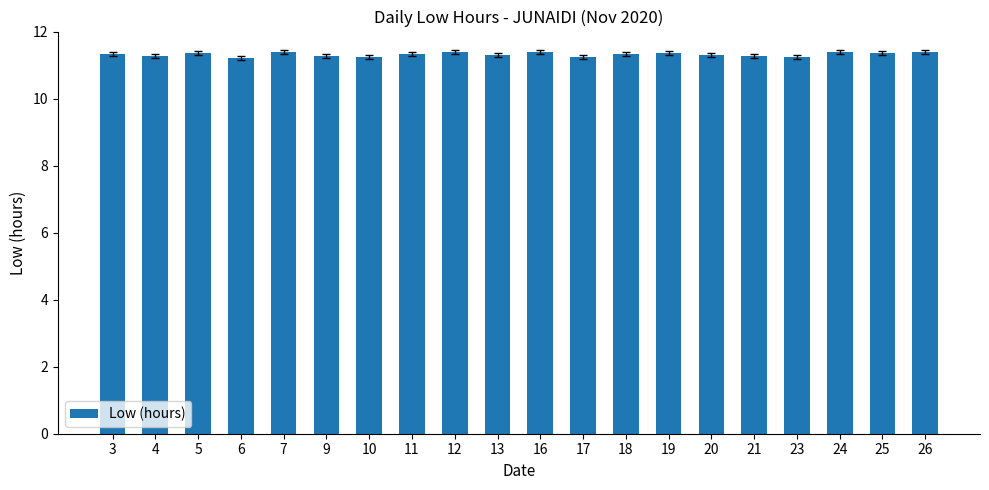

Approximately how many times larger is the value at 24 compared to 3?

1.0